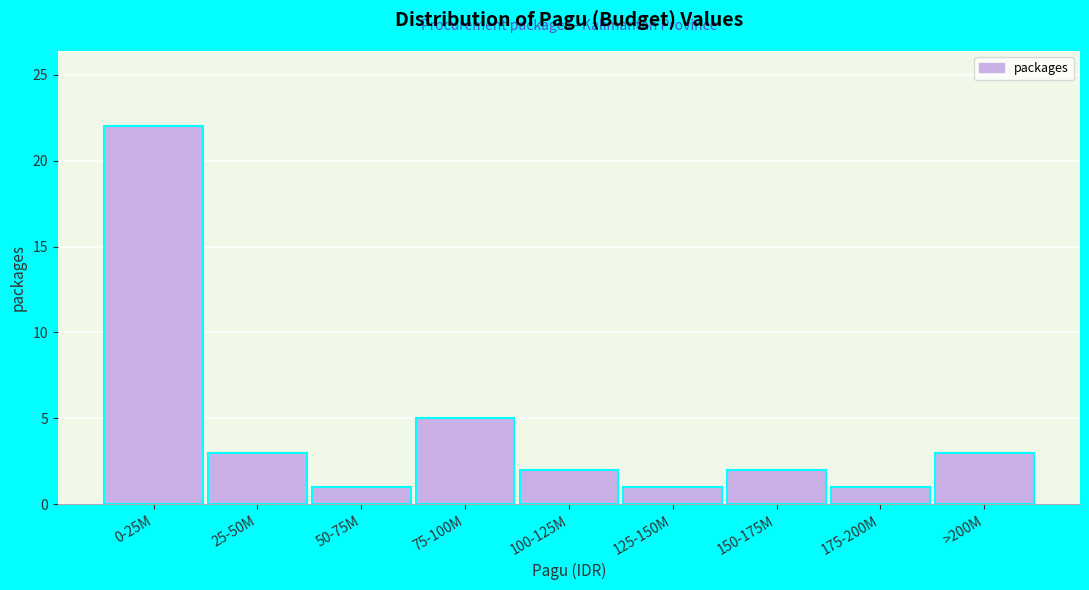

Reading left to right, extract all data points from this chart.

22	3	1	5	2	1	2	1	3